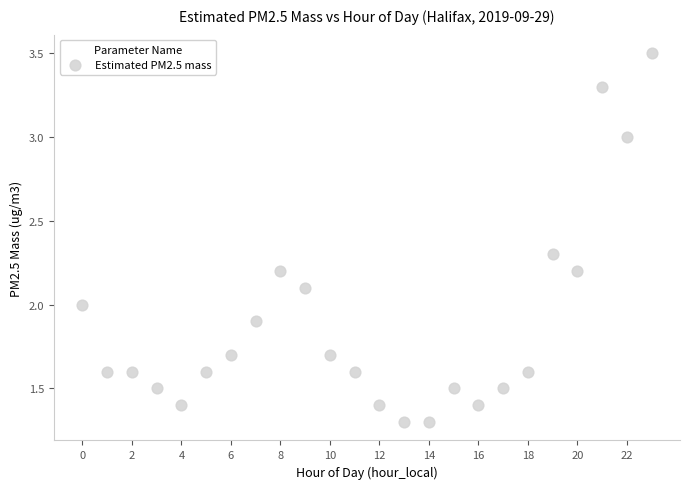

What is the range of Y values (max minus min)?

2.2